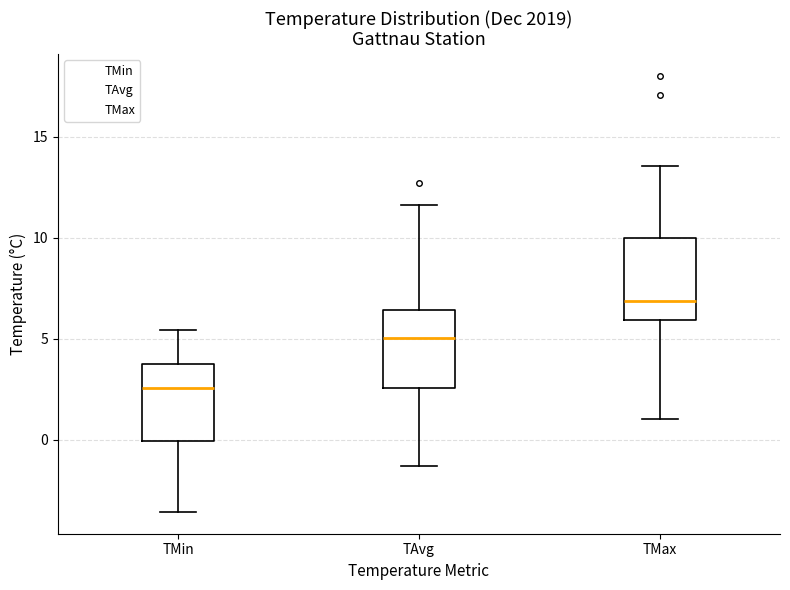

Reading left to right, transcribe this box plot: for each box, give where its median line is, the range the box spans, and where its two whiskers end, as read against the y-axis. The values are not printed on the chart, so give them approximately, as read against the axis.

TMin: median 2.5, box 0.0 to 4.0, whiskers -3.5 to 5.5
TAvg: median 5.0, box 2.5 to 6.5, whiskers -1.5 to 11.5
TMax: median 7.0, box 6.0 to 10.0, whiskers 1.0 to 13.5